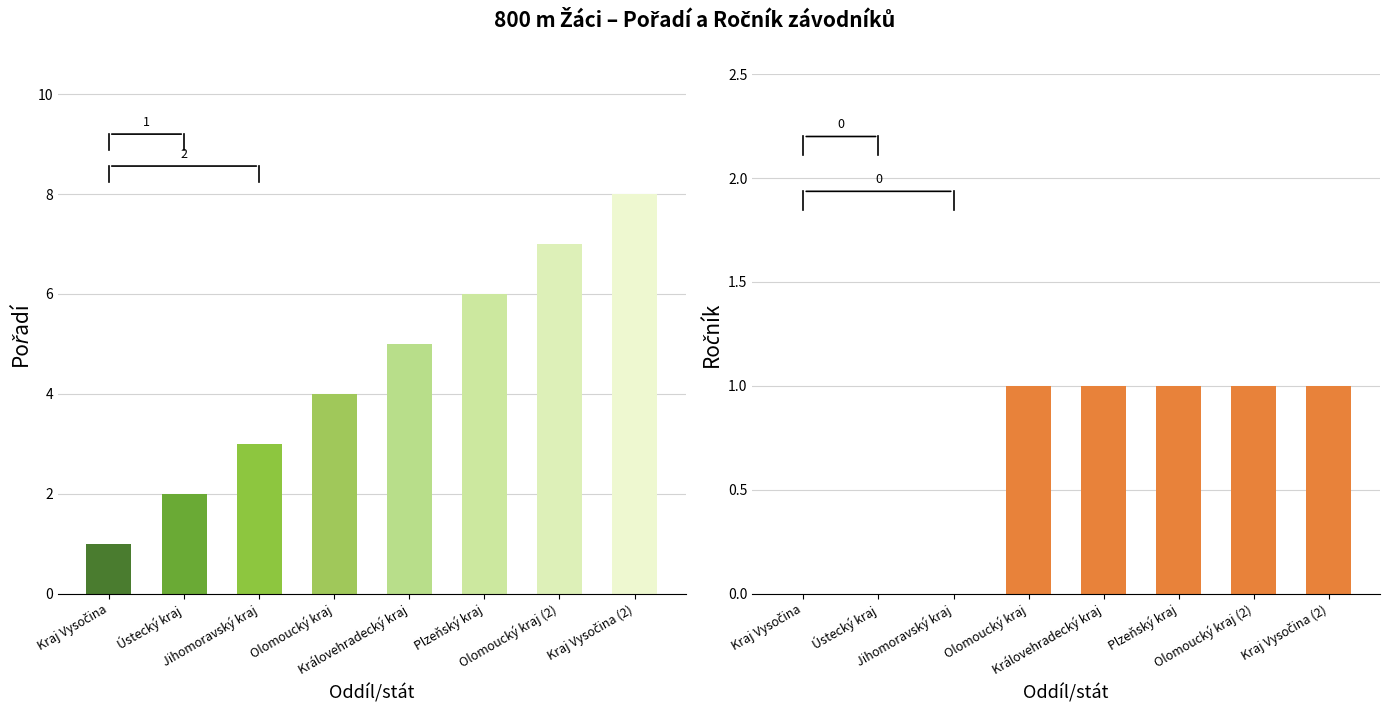

Which series has the largest range (max minus min)?

Pořadí